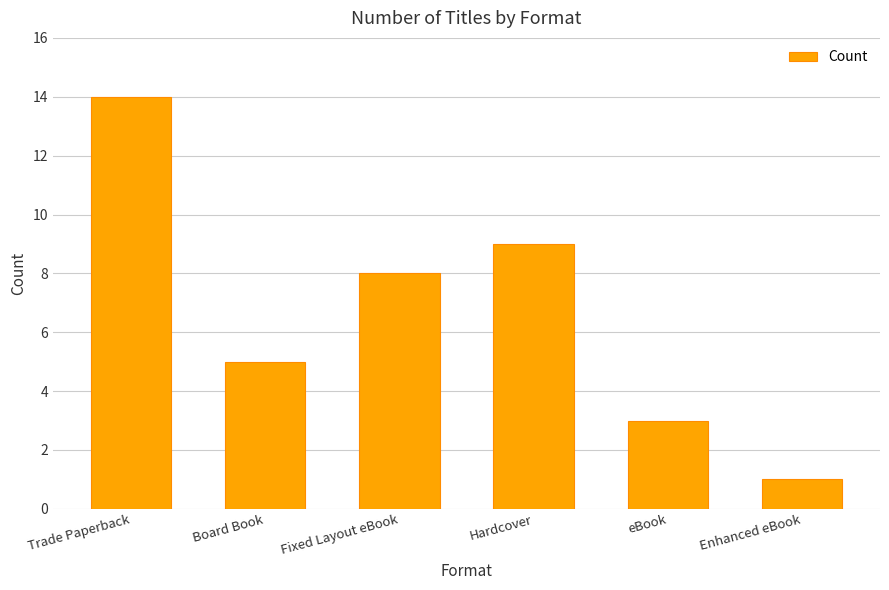

Between Fixed Layout eBook and Trade Paperback, which is larger?

Trade Paperback